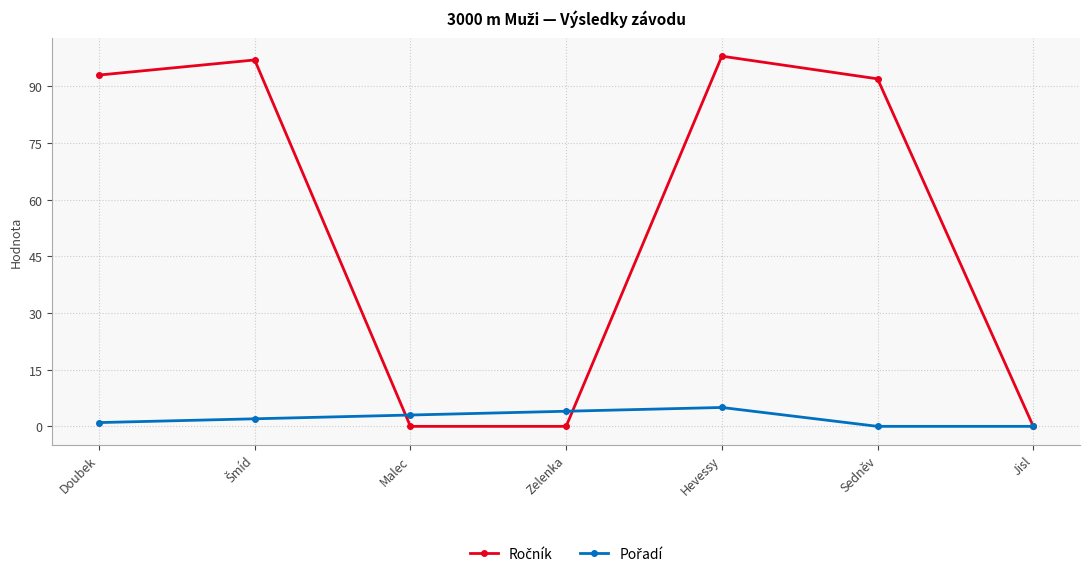

At how many categories does at least one series exceed 54?

4